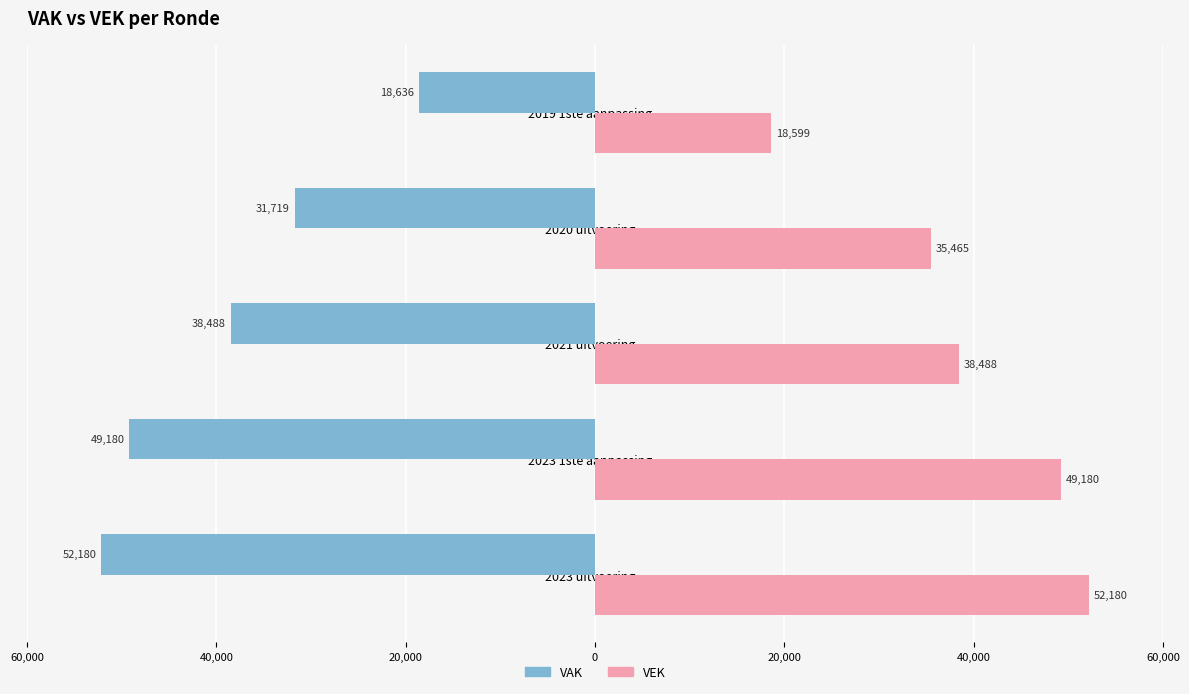

How many values in the VAK series exceed -38488?

2